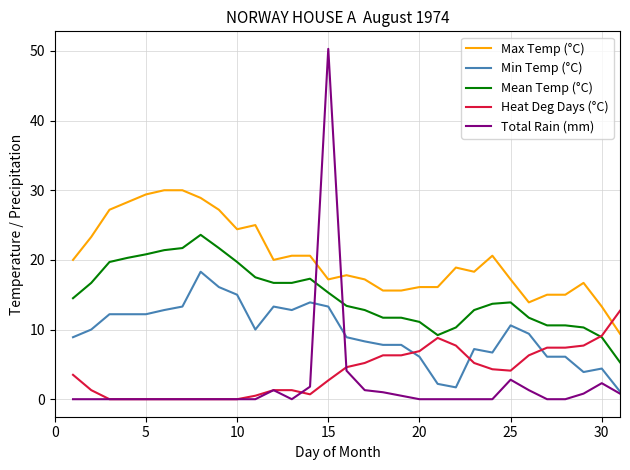

Which series has the largest total across all categories?

Max Temp (°C)